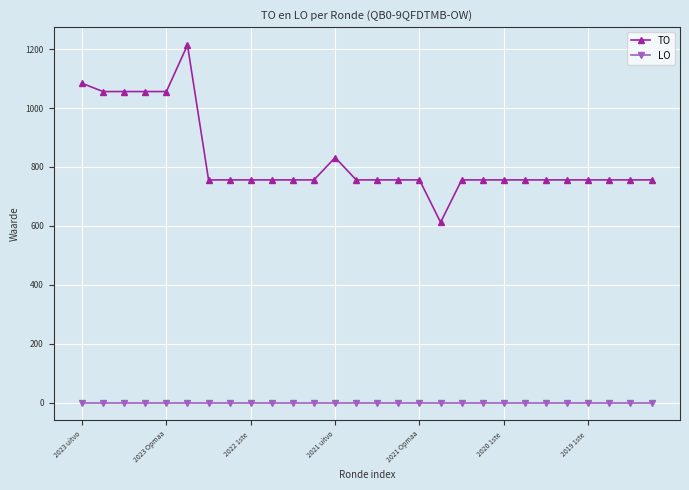

Count the TO values in the range 756 to 832.

21